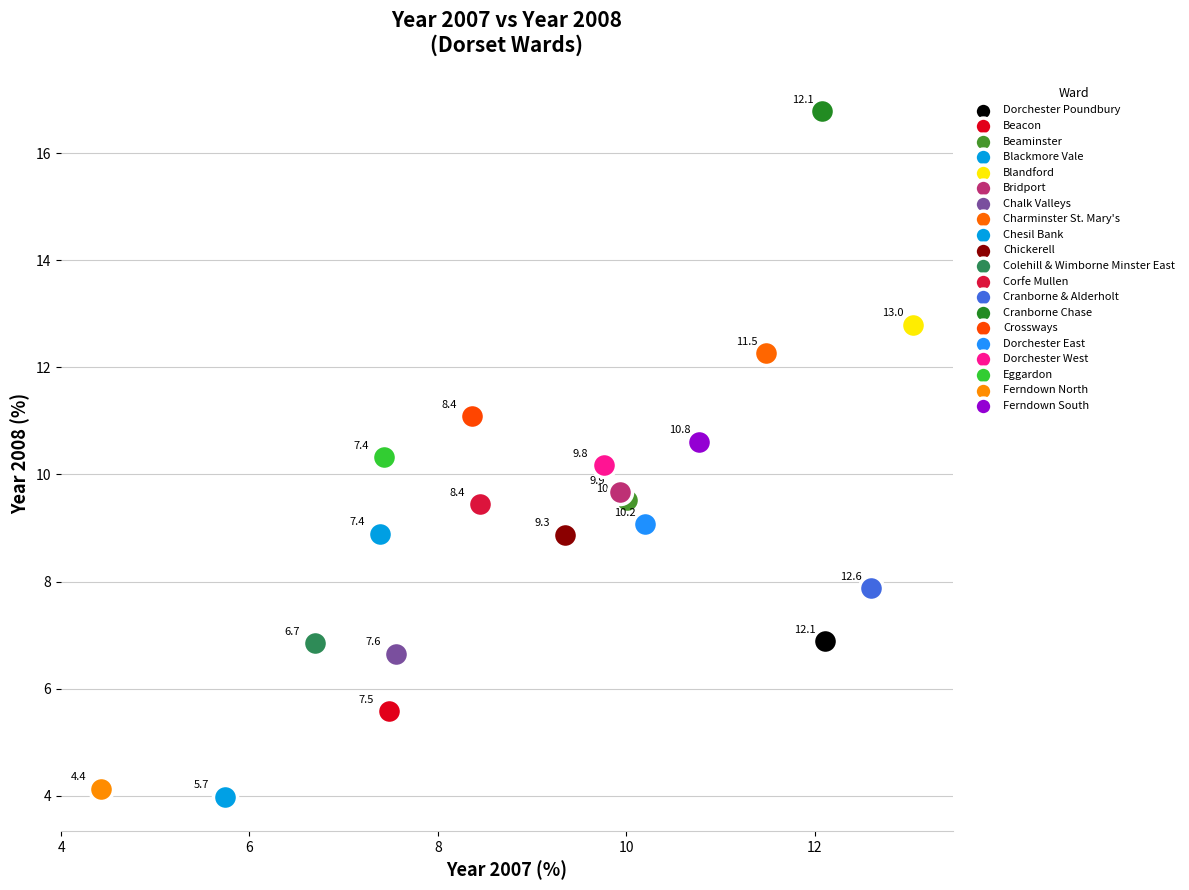

What are all the series names shown in the legend?

Dorchester Poundbury, Beacon, Beaminster, Blackmore Vale, Blandford, Bridport, Chalk Valleys, Charminster St. Mary's, Chesil Bank, Chickerell, Colehill & Wimborne Minster East, Corfe Mullen, Cranborne & Alderholt, Cranborne Chase, Crossways, Dorchester East, Dorchester West, Eggardon, Ferndown North, Ferndown South